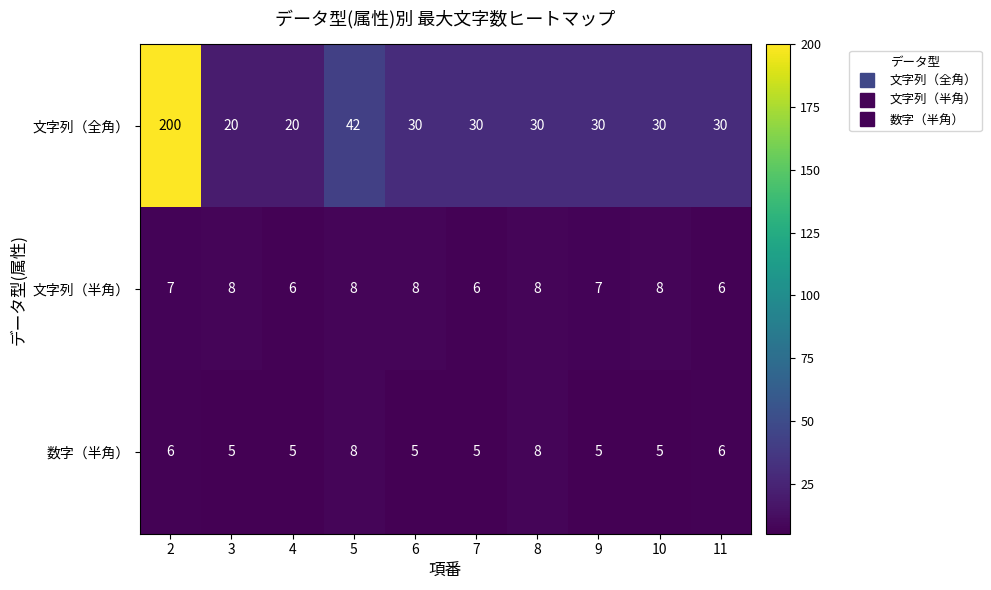

What is the lowest value of the 数字（半角） series?

5